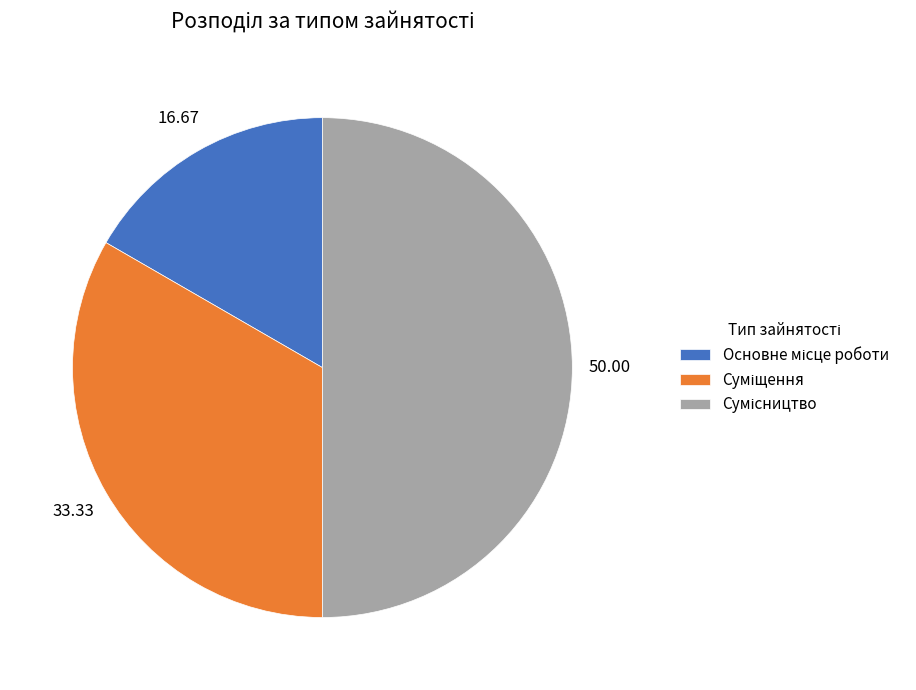

To the nearest percent, what percentage of the pie is Суміщення?

33%